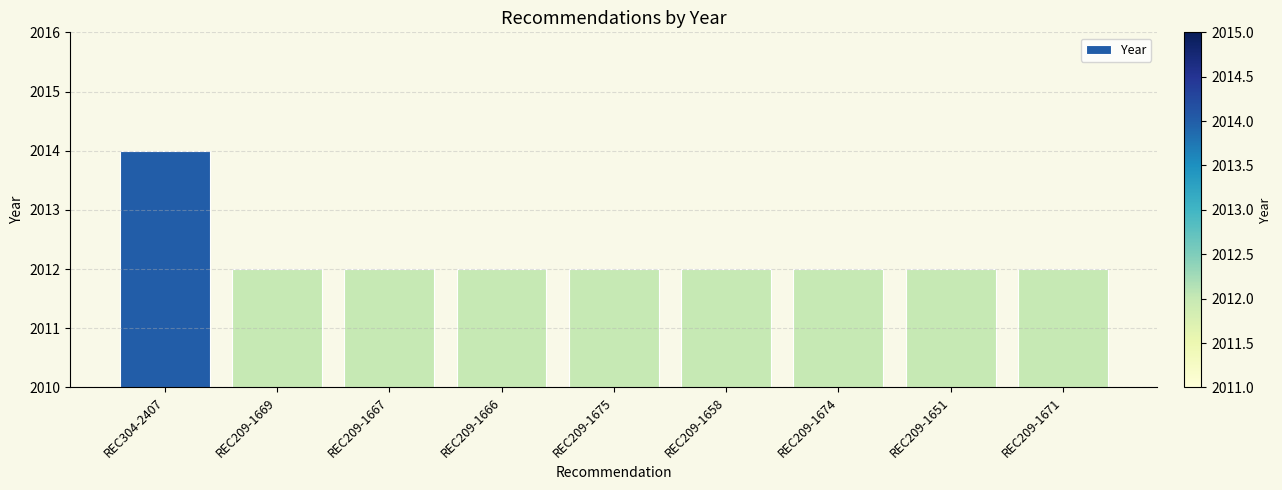

What is the sum of the values at REC209-1669 and REC209-1671?

4024